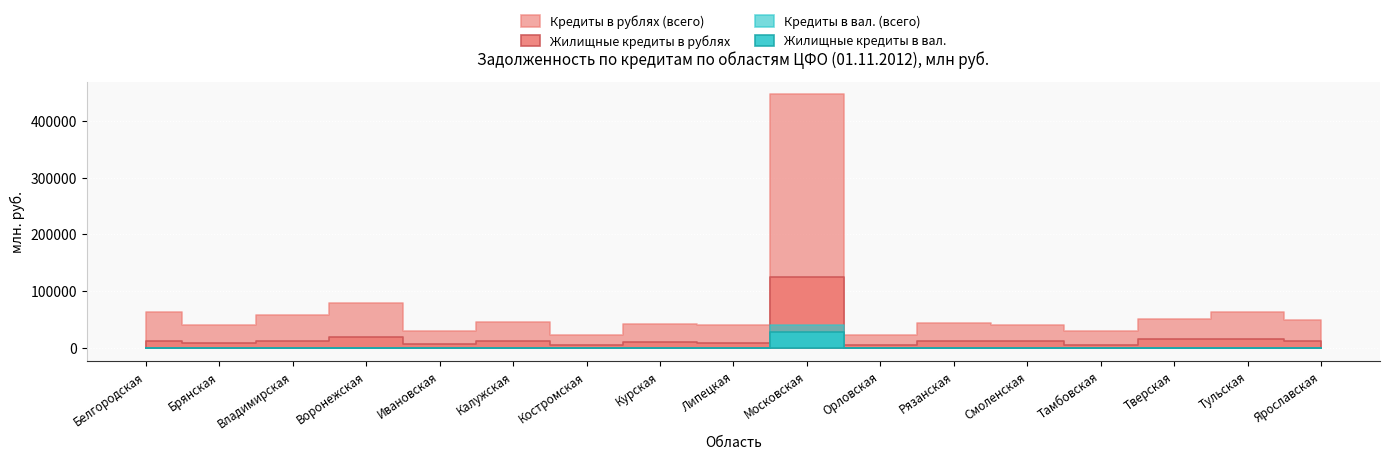

Where does the Кредиты в вал. (всего) series first go above 536?

Владимирская